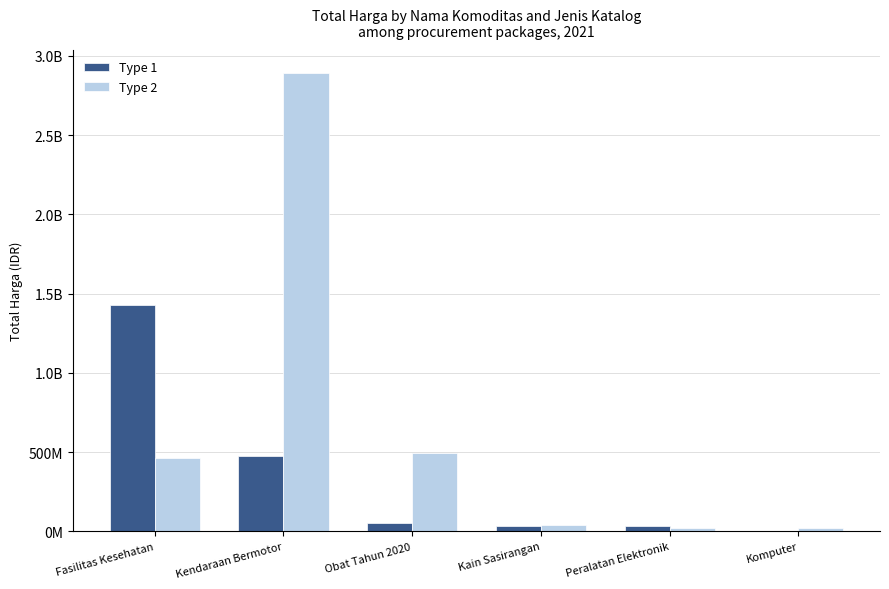

What is the greatest value displayed?

2892122000